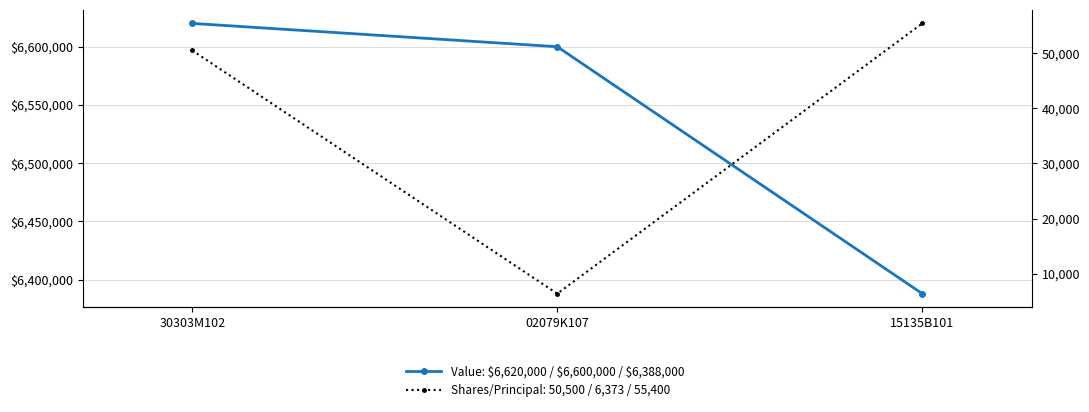

What is the minimum value shown in the chart?

6388000